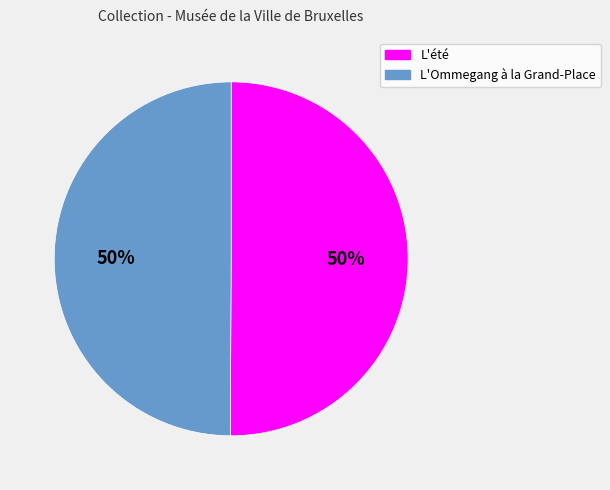

Do L'été and L'Ommegang à la Grand-Place together represent more than half of the pie?

Yes